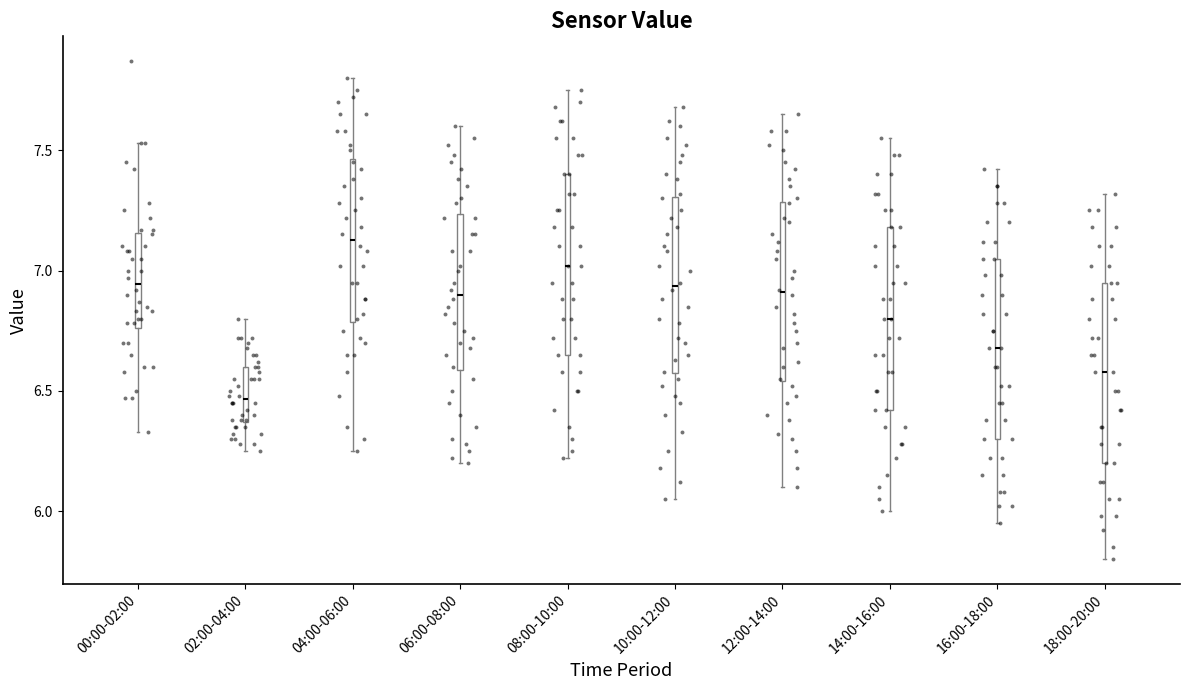

Which box's median line is the highest?

04:00-06:00